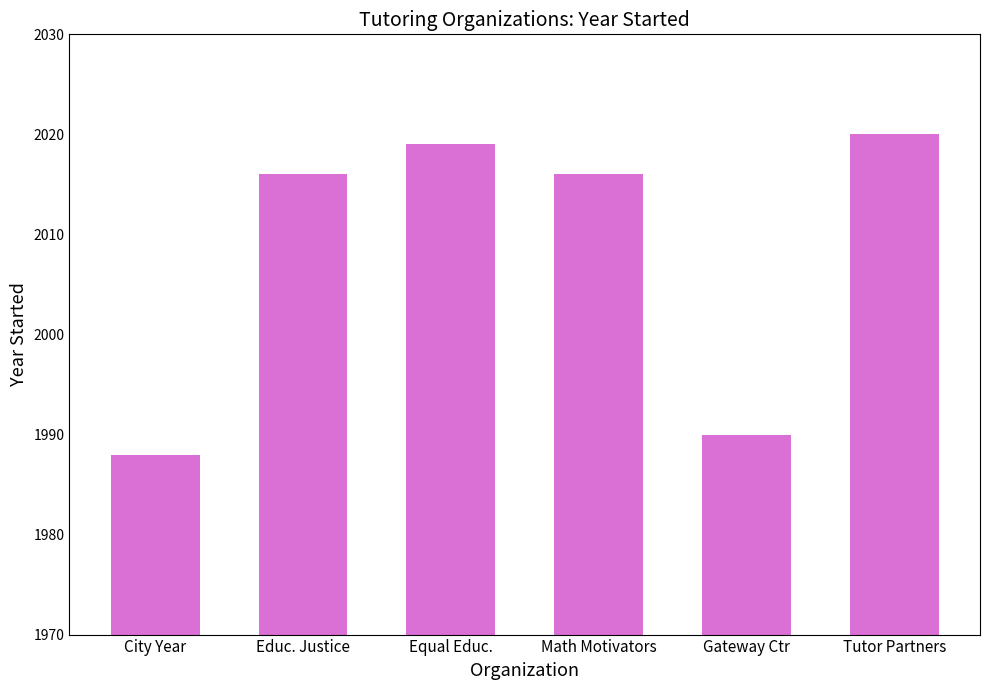

What is the maximum value shown in the chart?

2020